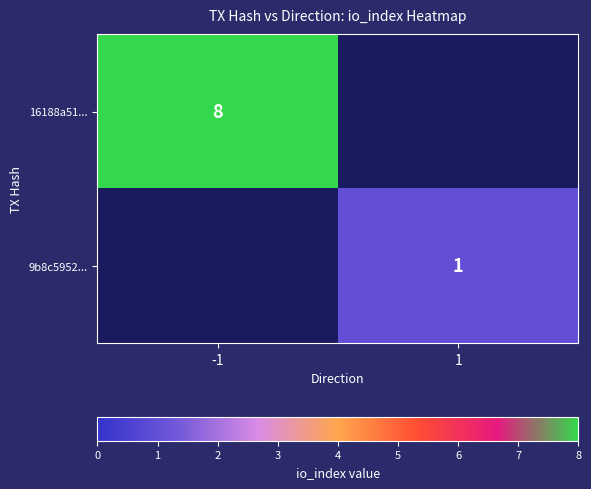

The value of 9b8c5952... at 1 is 1. True or false?

True